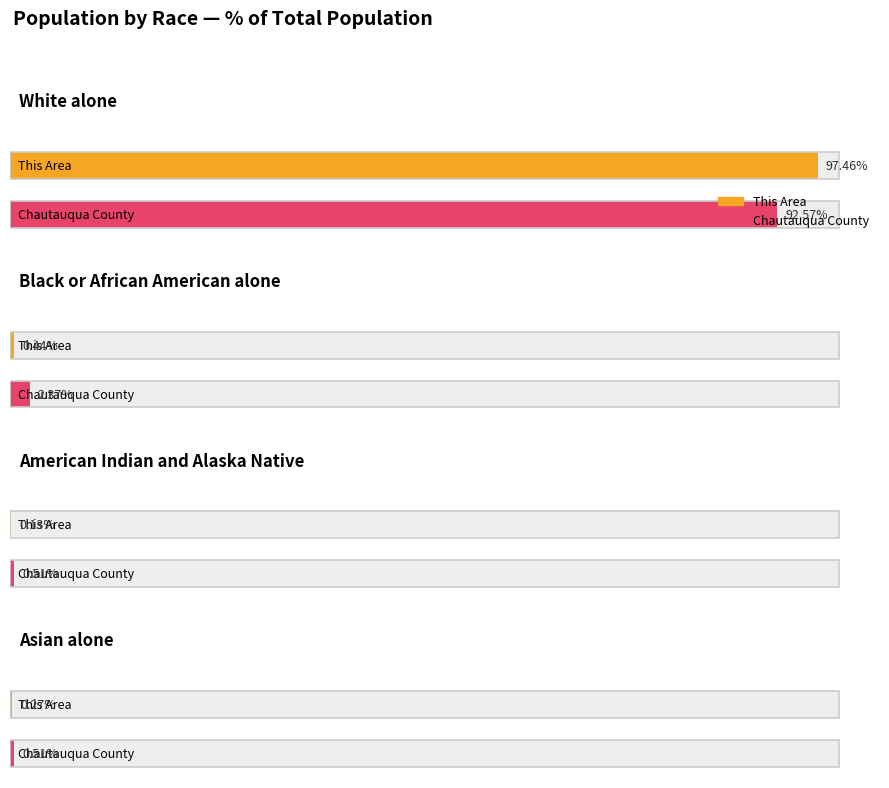

Which category has the lowest value in the Asian alone series?

This Area